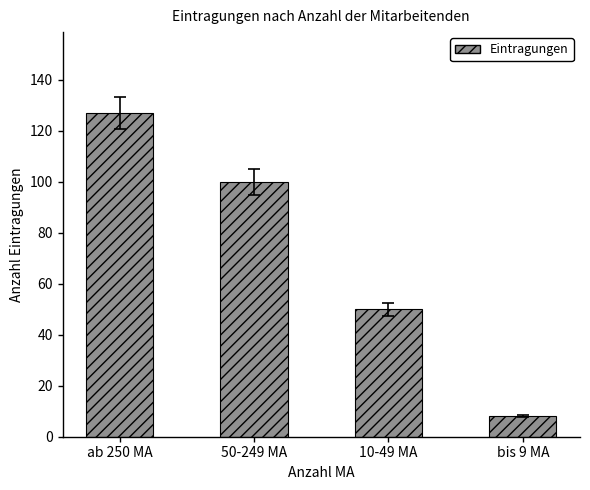

Reading left to right, transcribe all the data shown in this chart.

127	100	50	8